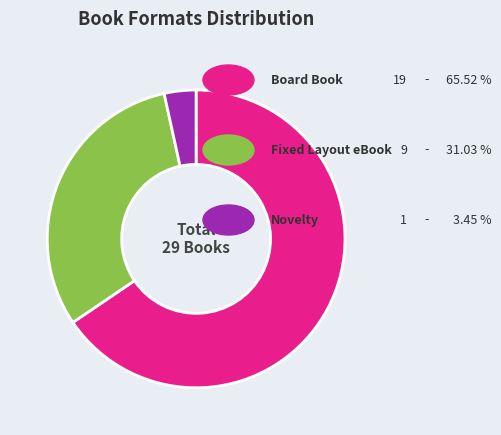

Is there any slice that represents more than half of the pie?

Yes